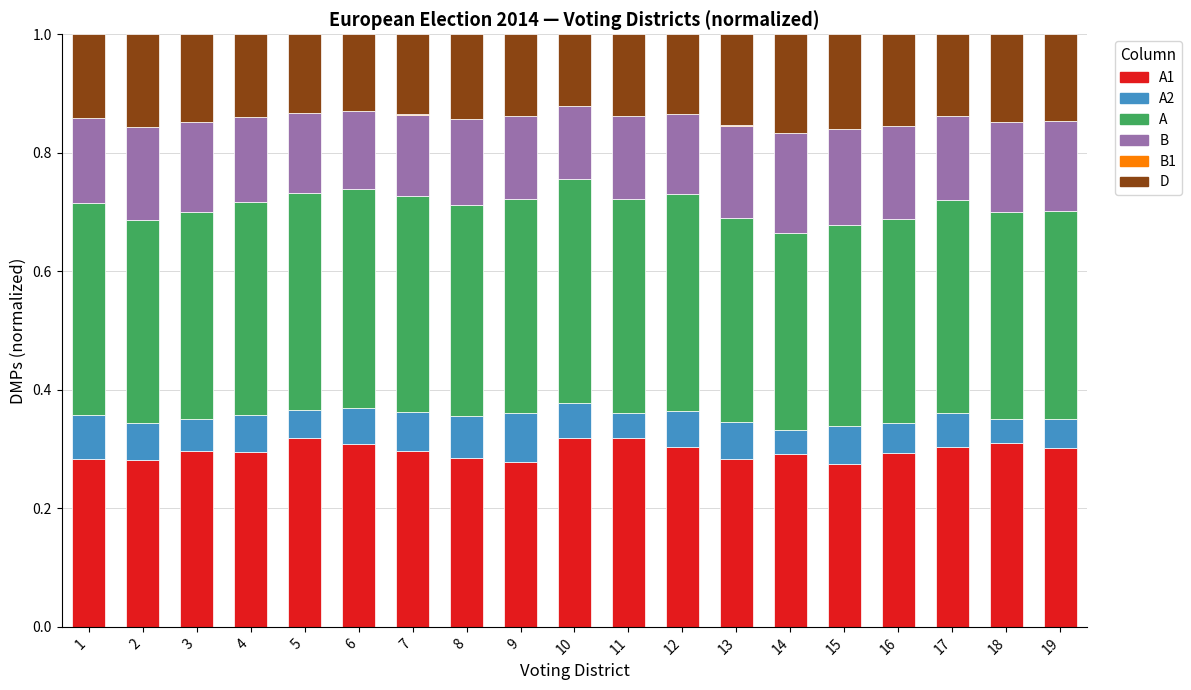

What is the total value across all series at 6?

1.0